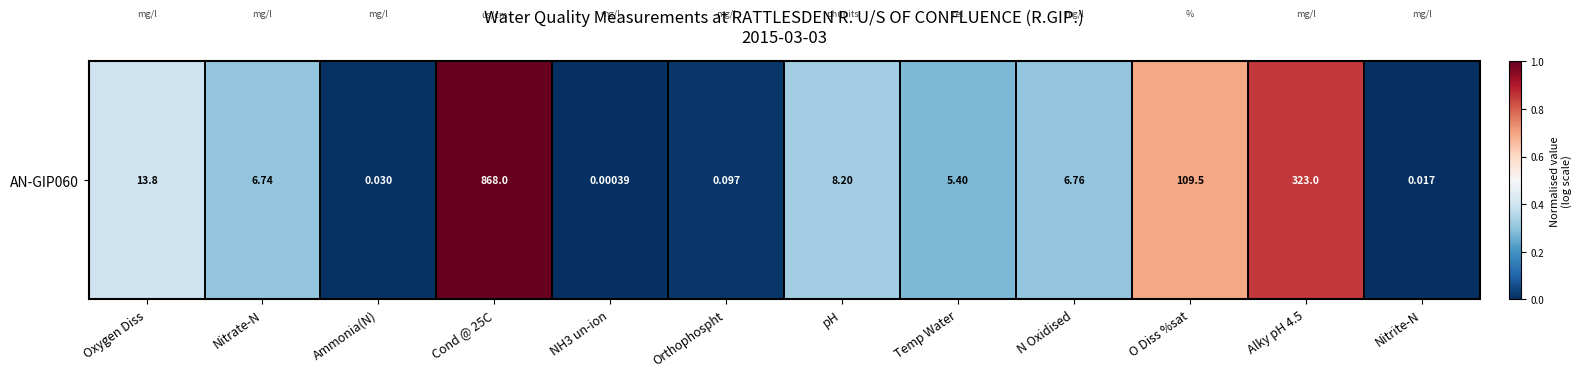

The chart shows a value of 0.7 at O Diss %sat. True or false?

True